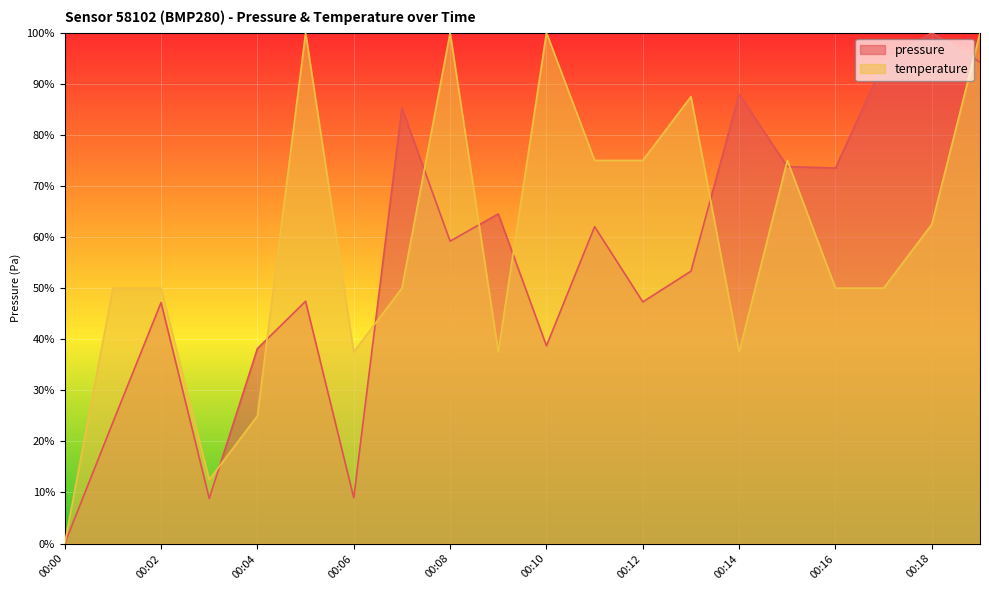

The temperature series shows 50.0 at 00:01. True or false?

True